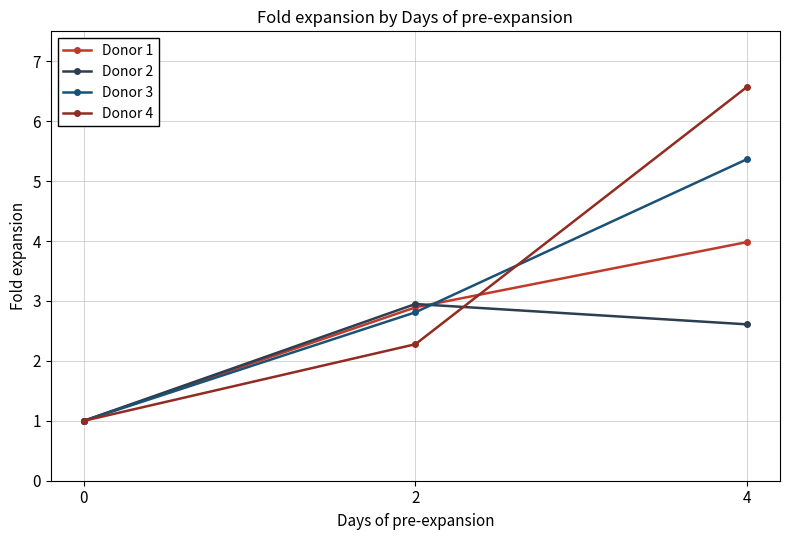

Rank the series by their maximum value, from highest to lowest.

Donor 4, Donor 3, Donor 1, Donor 2